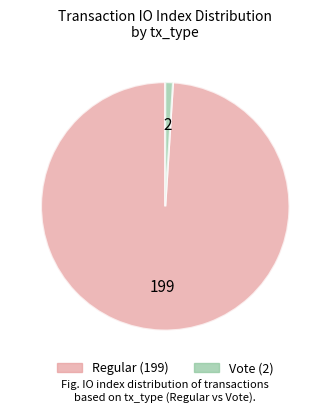

Is there a majority slice in this chart?

Yes